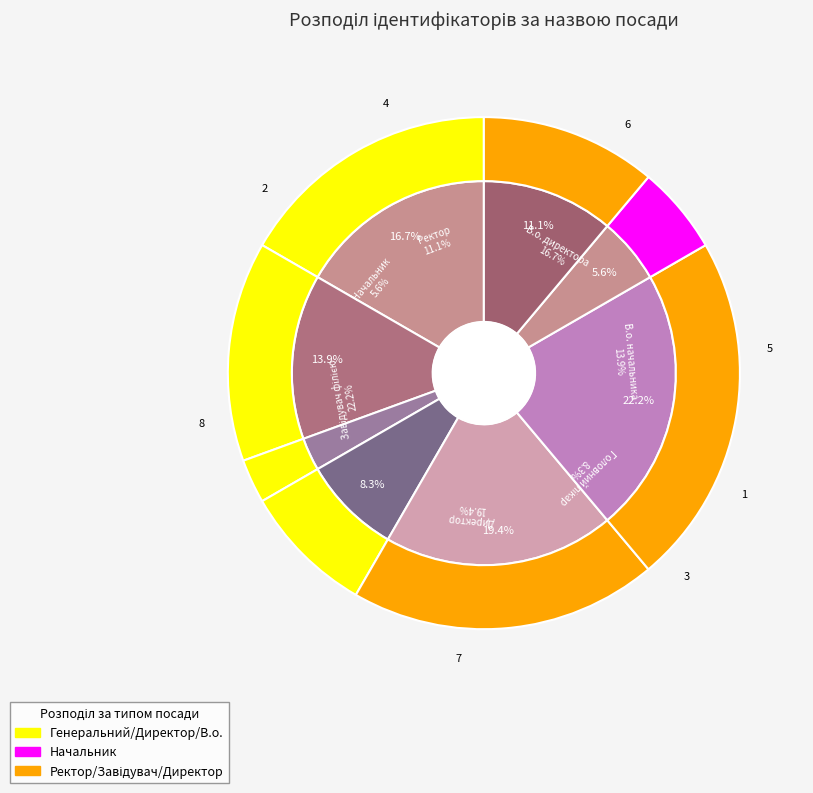

Count the number of slices in the pie.

8